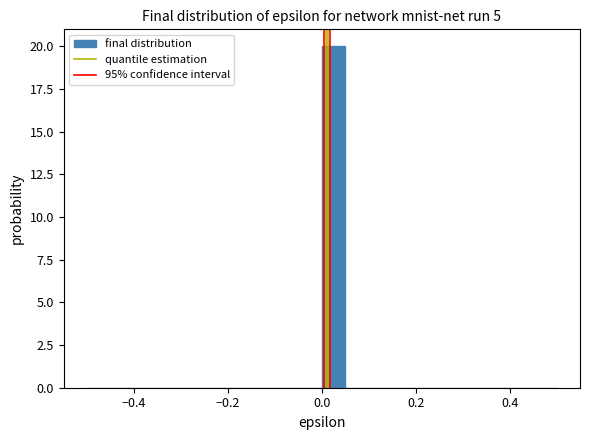

Read against the x-axis, roughly where is the centre of the tallest bar?

0.02